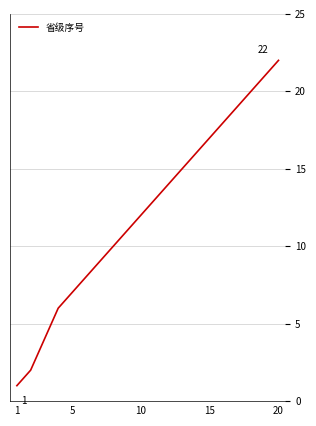

What is the greatest value displayed?

22